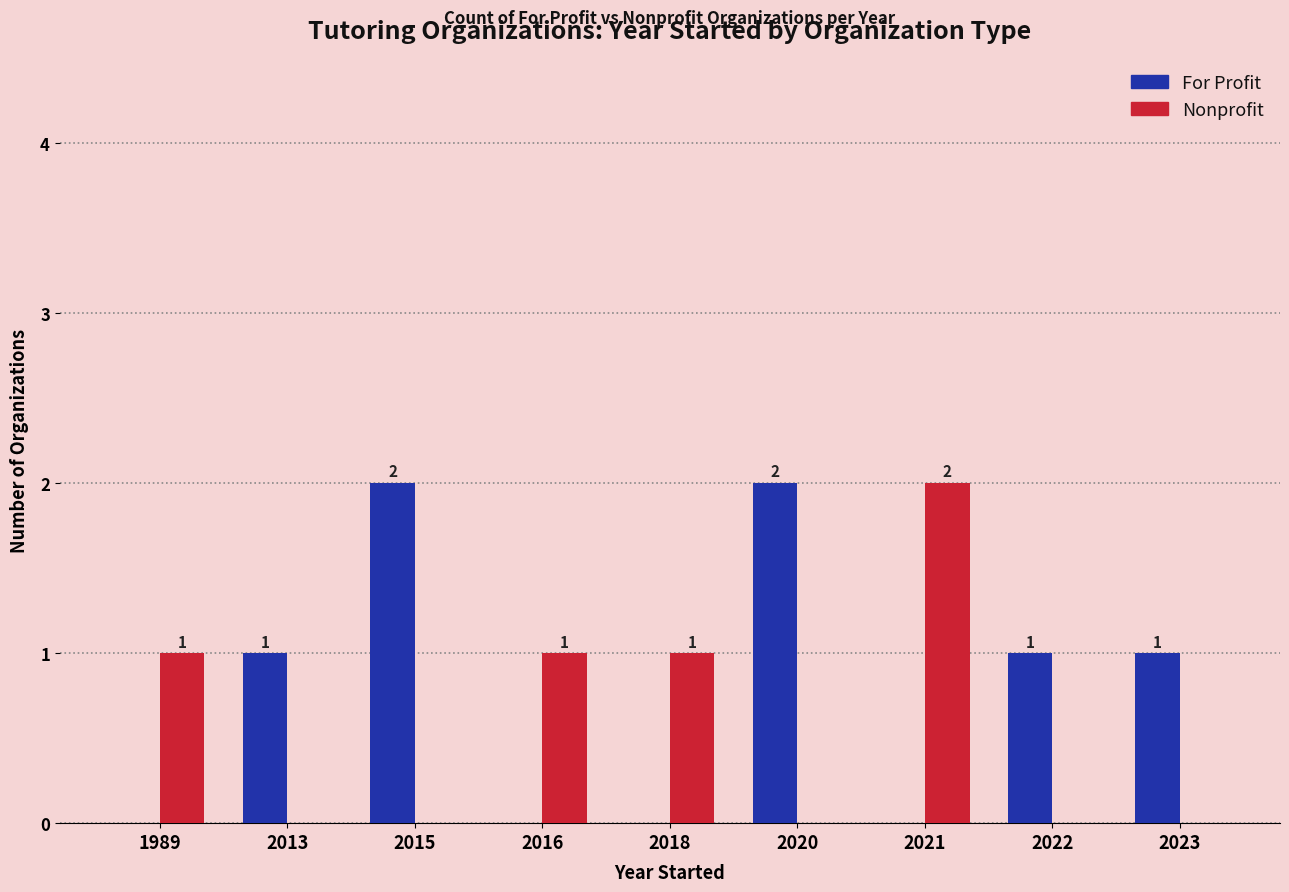

What is the sum of the For Profit values at 2015 and 2022?

3